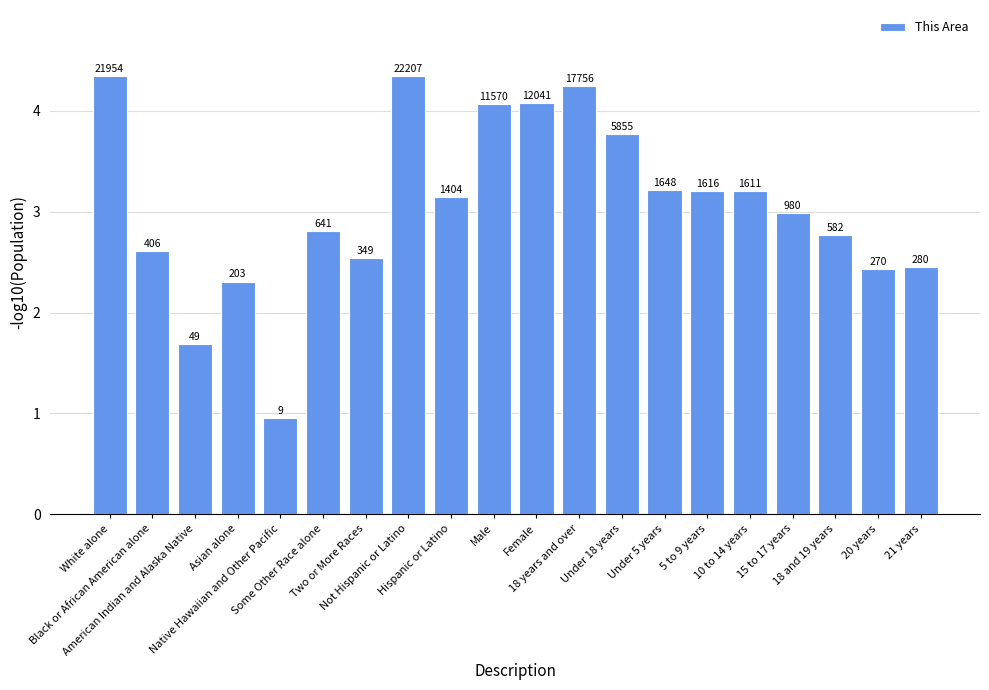

How many bars are there in total?

20